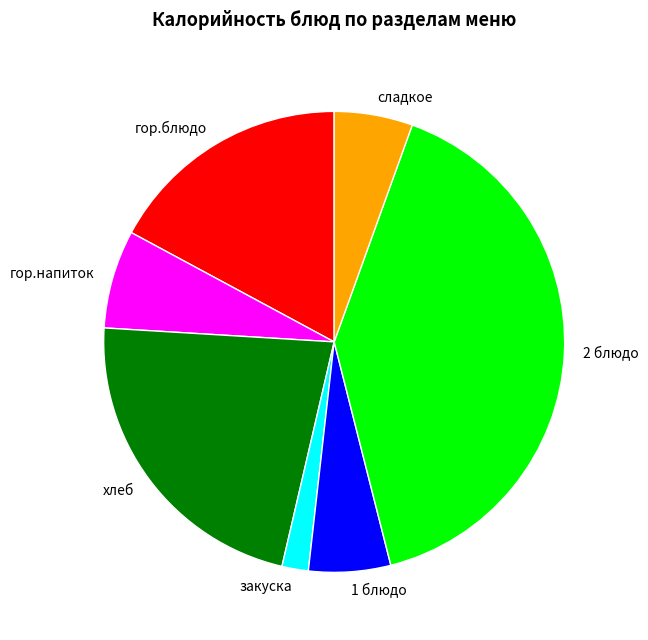

What is the smallest slice in the pie chart?

закуска